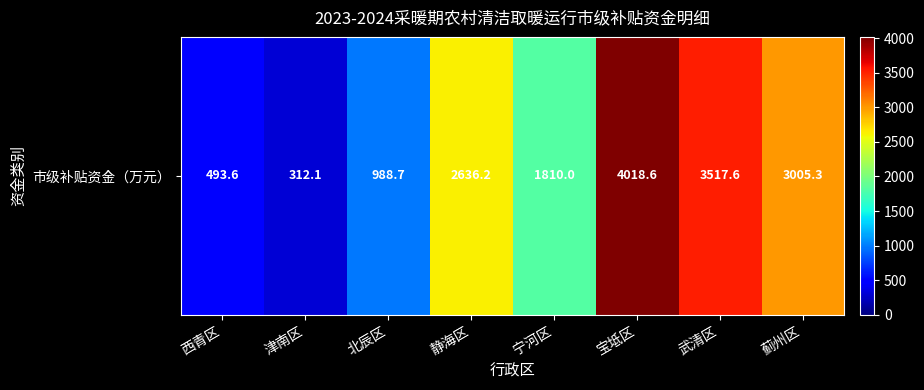

Reading left to right, transcribe all the data shown in this chart.

西青区=493.6	津南区=312.1	北辰区=988.7	静海区=2636.2	宁河区=1810.0	宝坻区=4018.6	武清区=3517.6	蓟州区=3005.3